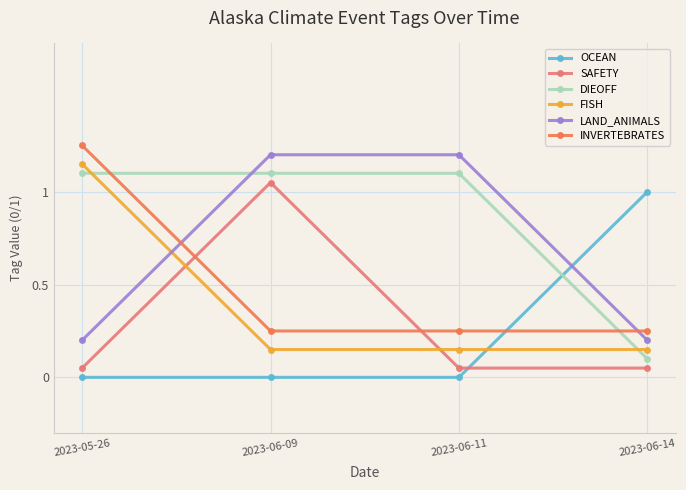

What is the difference between the second highest and second lowest values in the LAND_ANIMALS series?

1.0